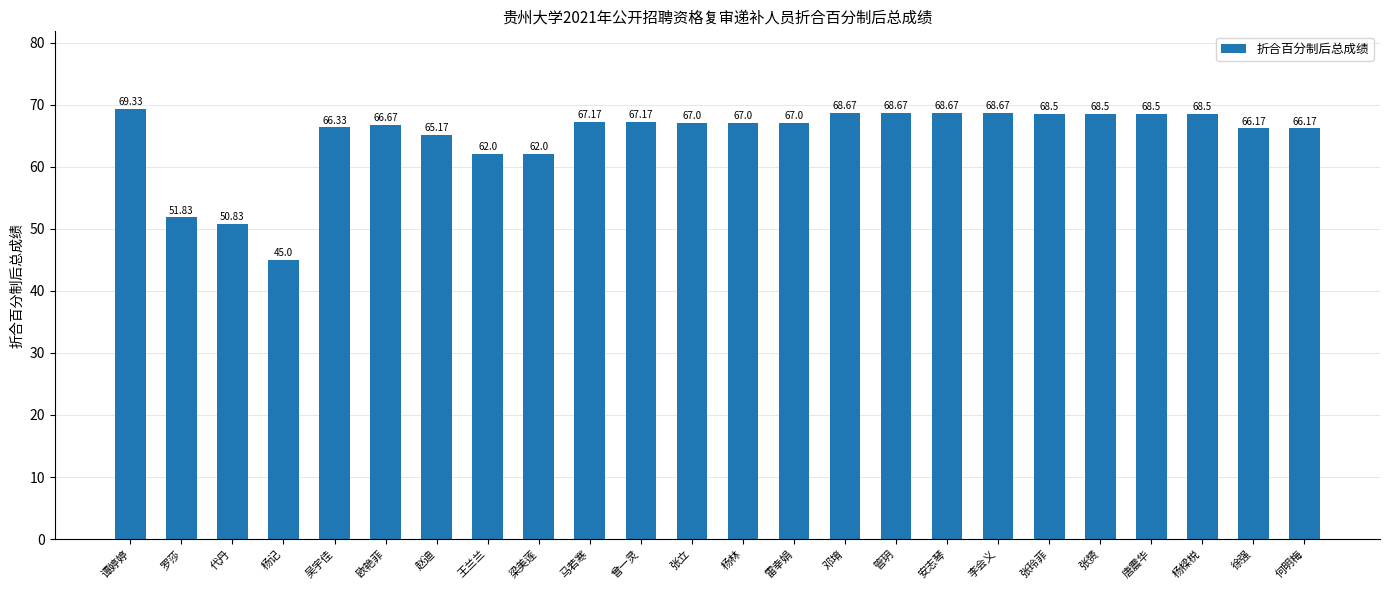

What is the value of the 16th bar from the left?

68.7